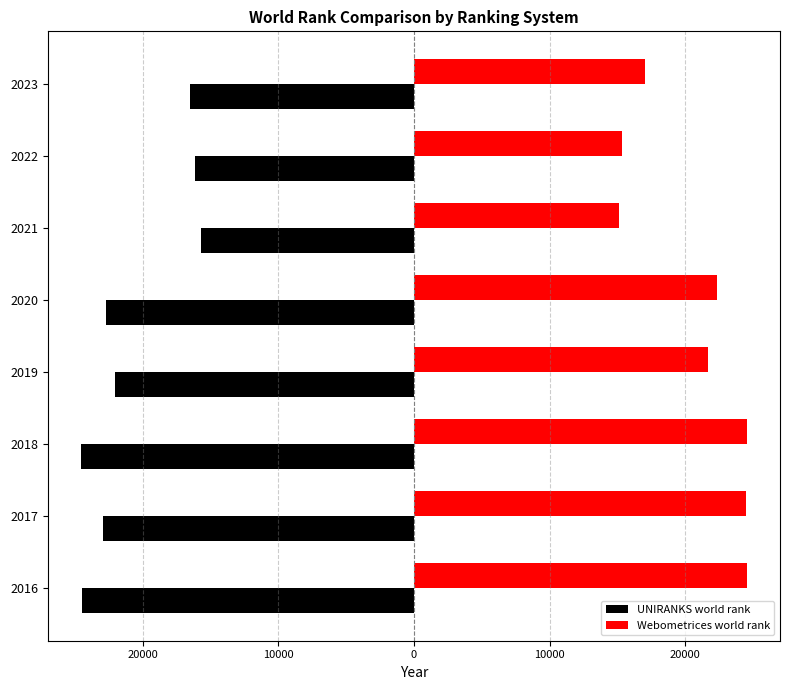

What is the value of the Webometrices world rank bar at the 4th from the left?

21665